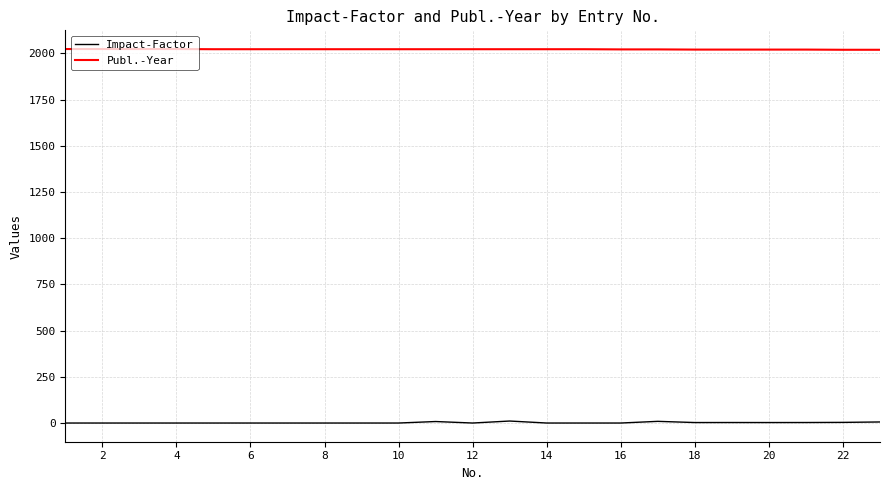

Which series has the largest total across all categories?

Publ.-Year